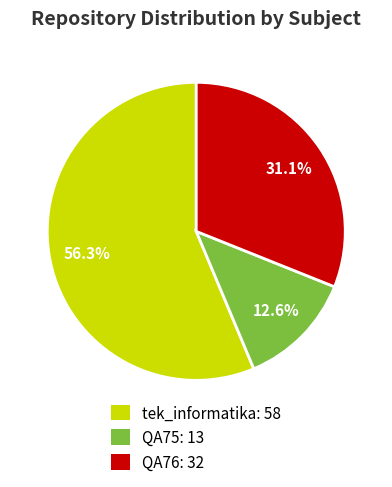

Which category has the smallest portion of the pie?

QA75